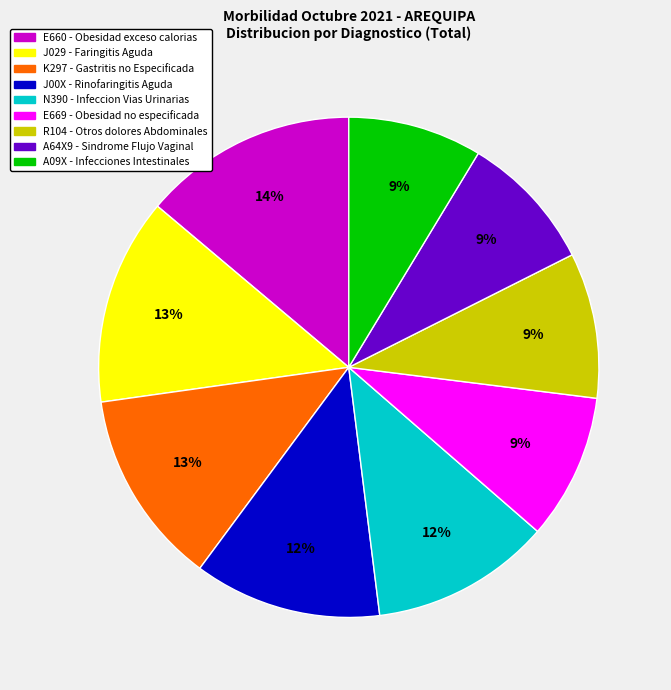

To the nearest percent, what portion does R104 - Otros dolores Abdominales represent?

9%